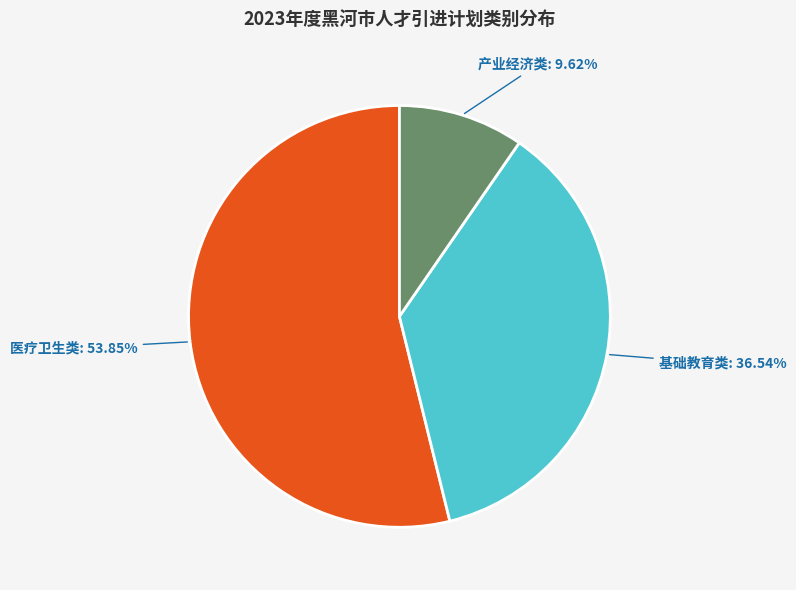

Is there any slice that represents more than half of the pie?

Yes